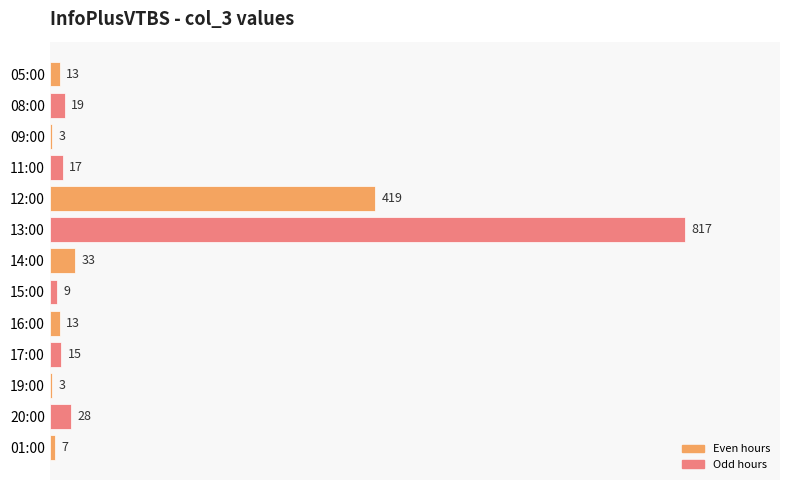

What is the value of the 8th bar from the top?

9